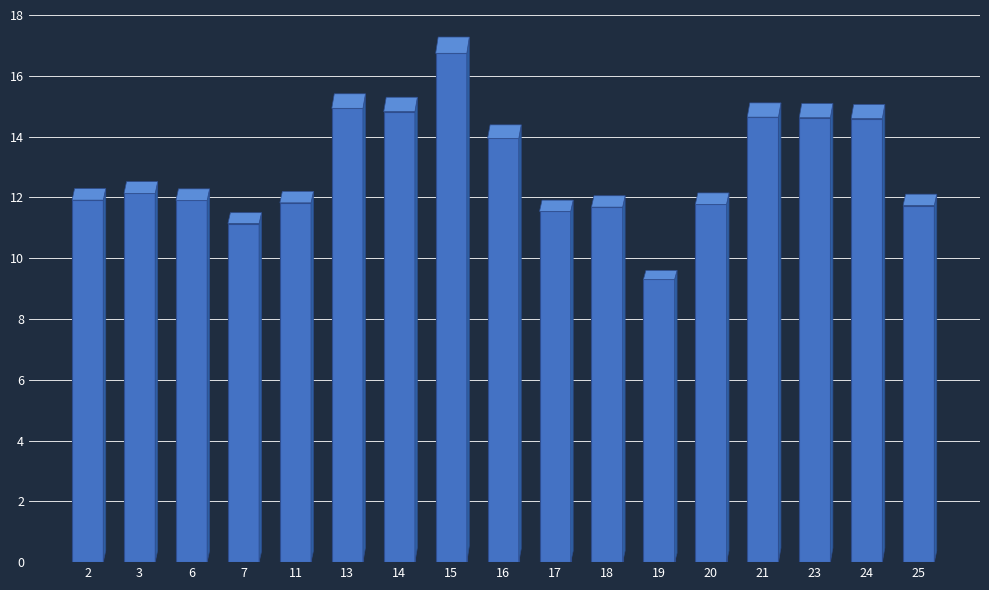

True or false: the data shows 18.5 at 20.

False